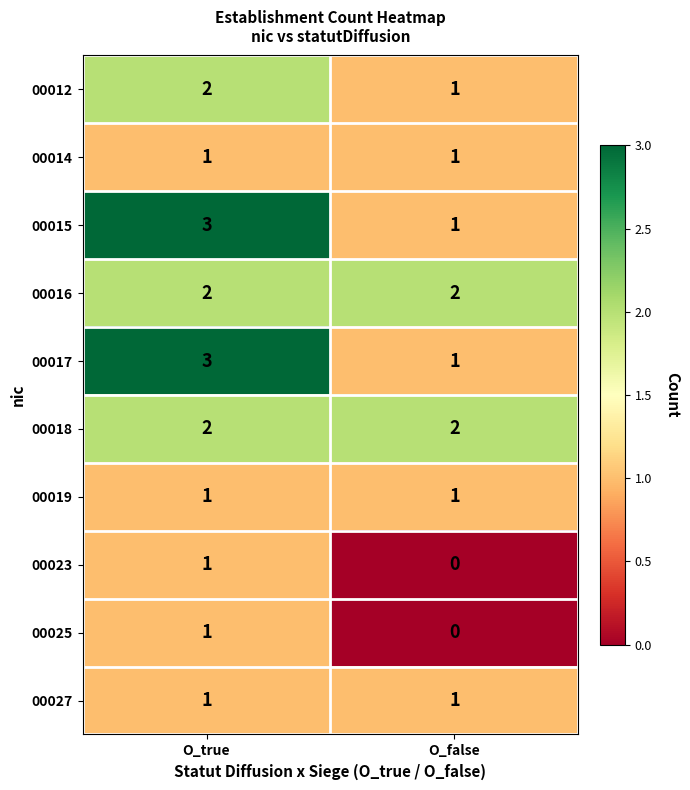

What is the total value across all series at O_true?

17